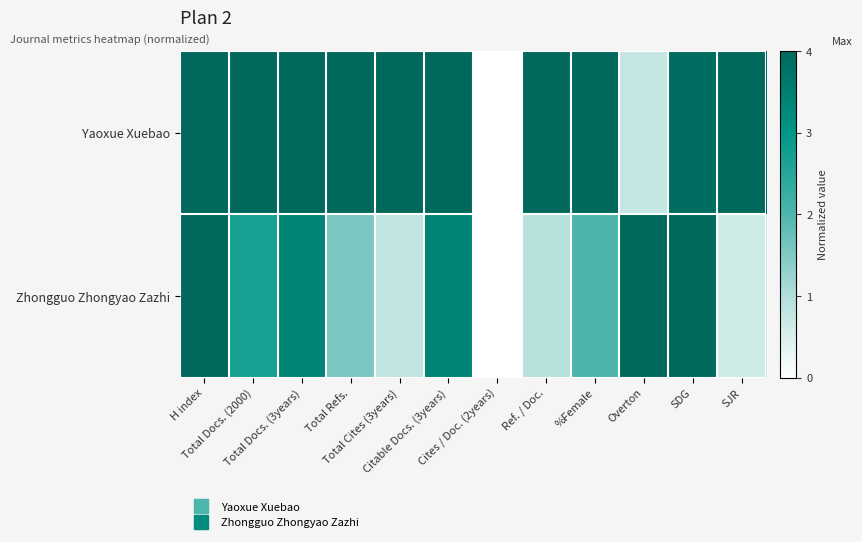

Between H index and Overton, which series saw the biggest shift?

Yaoxue Xuebao